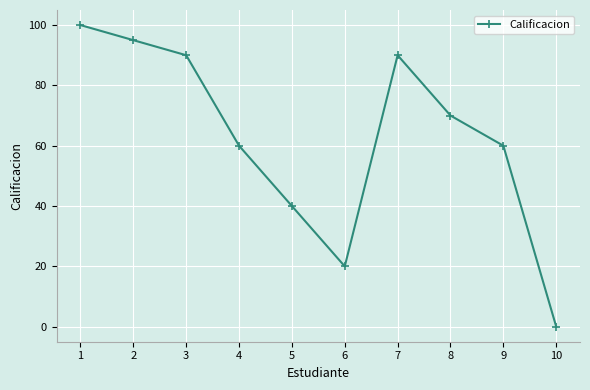

The value at 3 is 90. True or false?

True